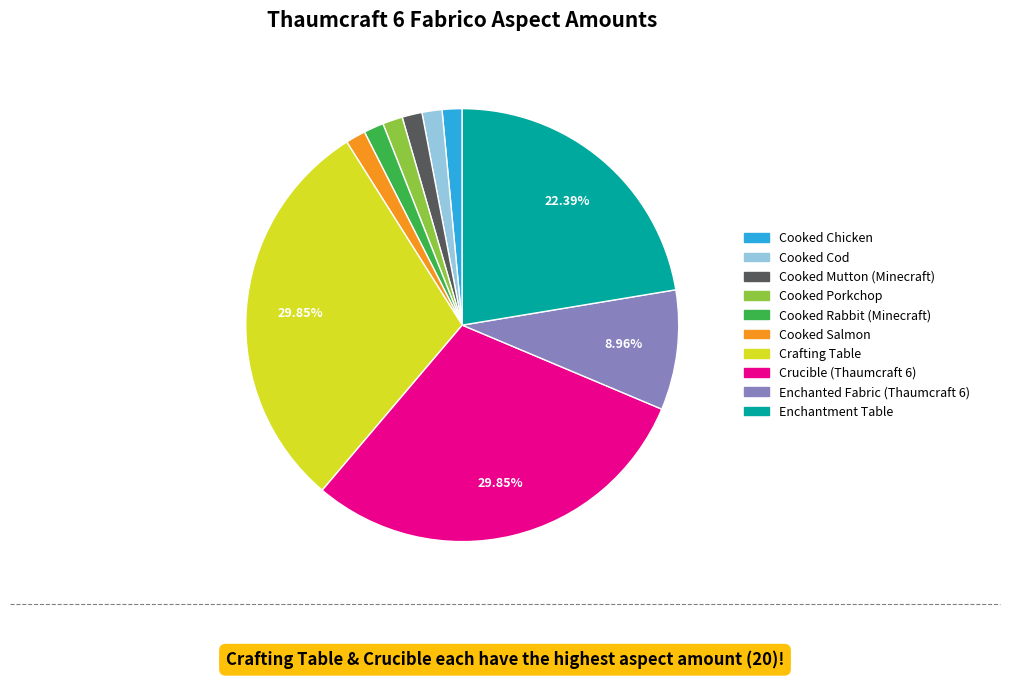

To the nearest percent, what percentage of the pie is Enchantment Table?

22%